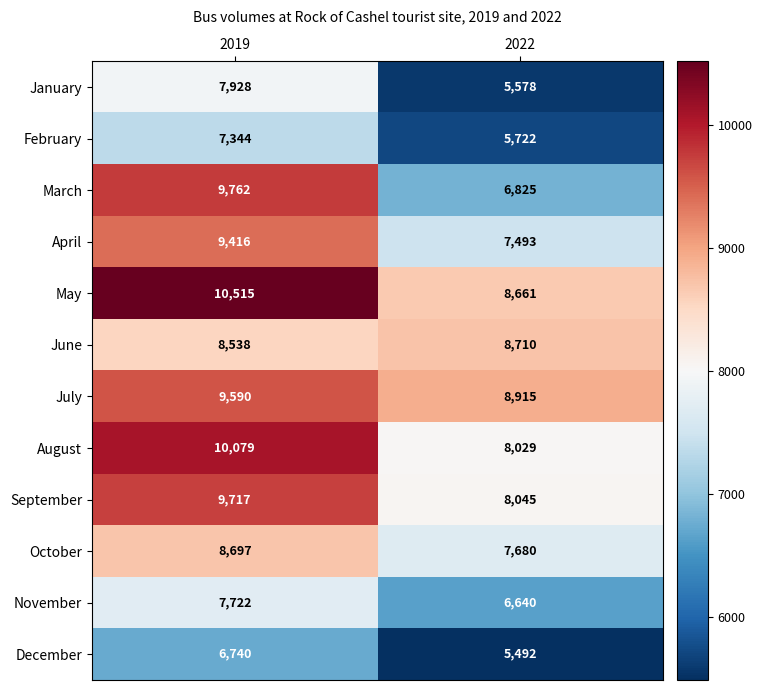

At 2022, list the series in order from smallest to largest.

December, January, February, November, March, April, October, August, September, May, June, July